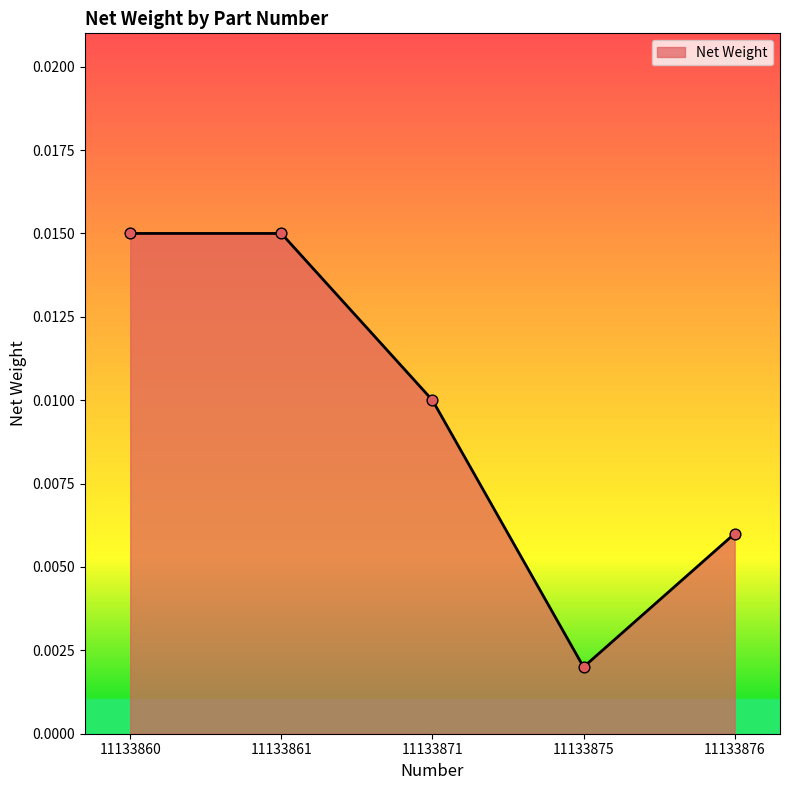

Which has a higher value, 11133860 or 11133876?

11133860